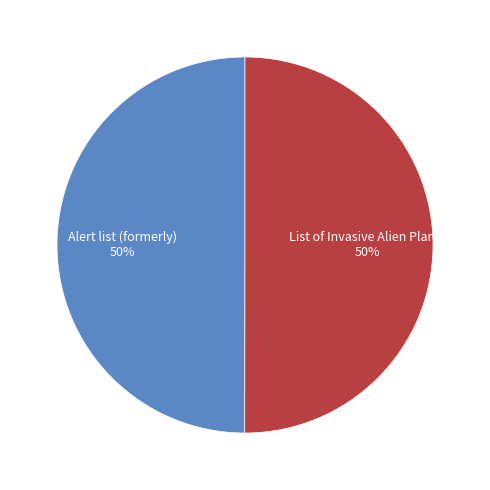

To the nearest percent, what is the combined percentage of List of Invasive Alien Plants and Alert list (formerly)?

100%